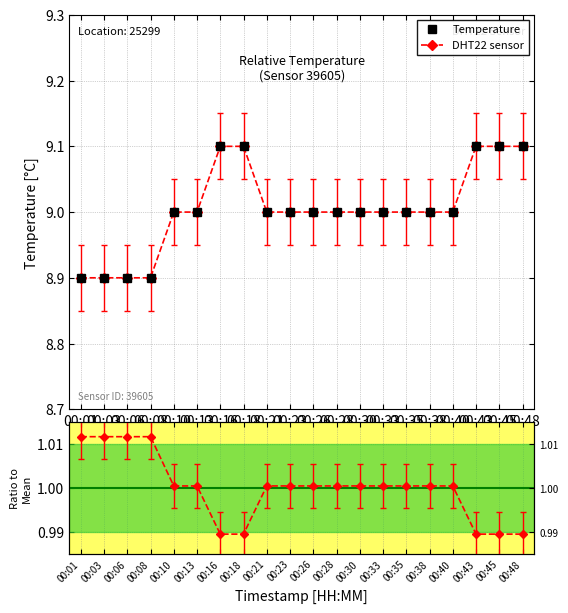

What is the difference between the Temperature values at 00:08 and 00:35?

0.1